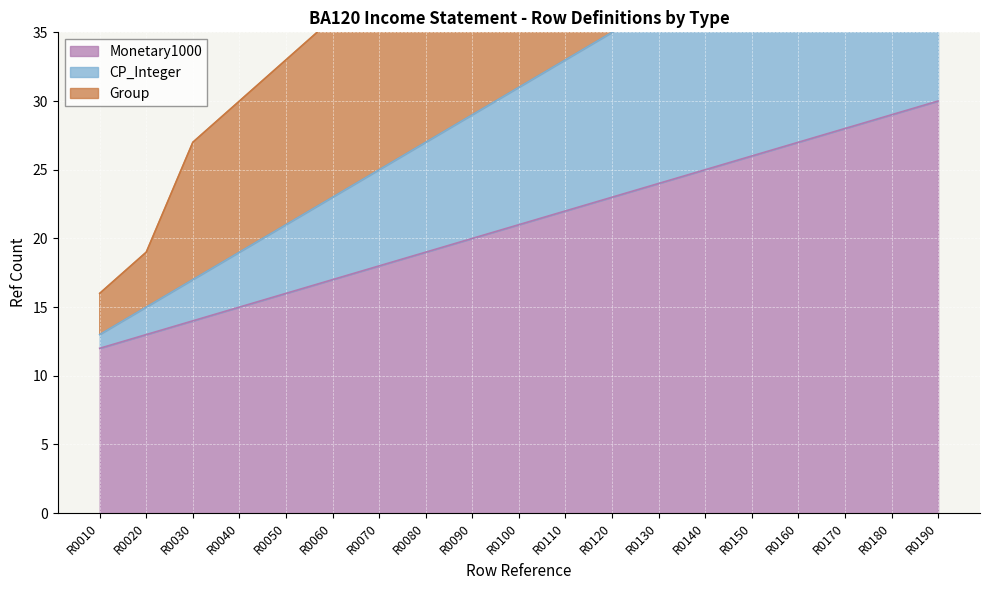

Where does the Group series first go above 48?

R0110